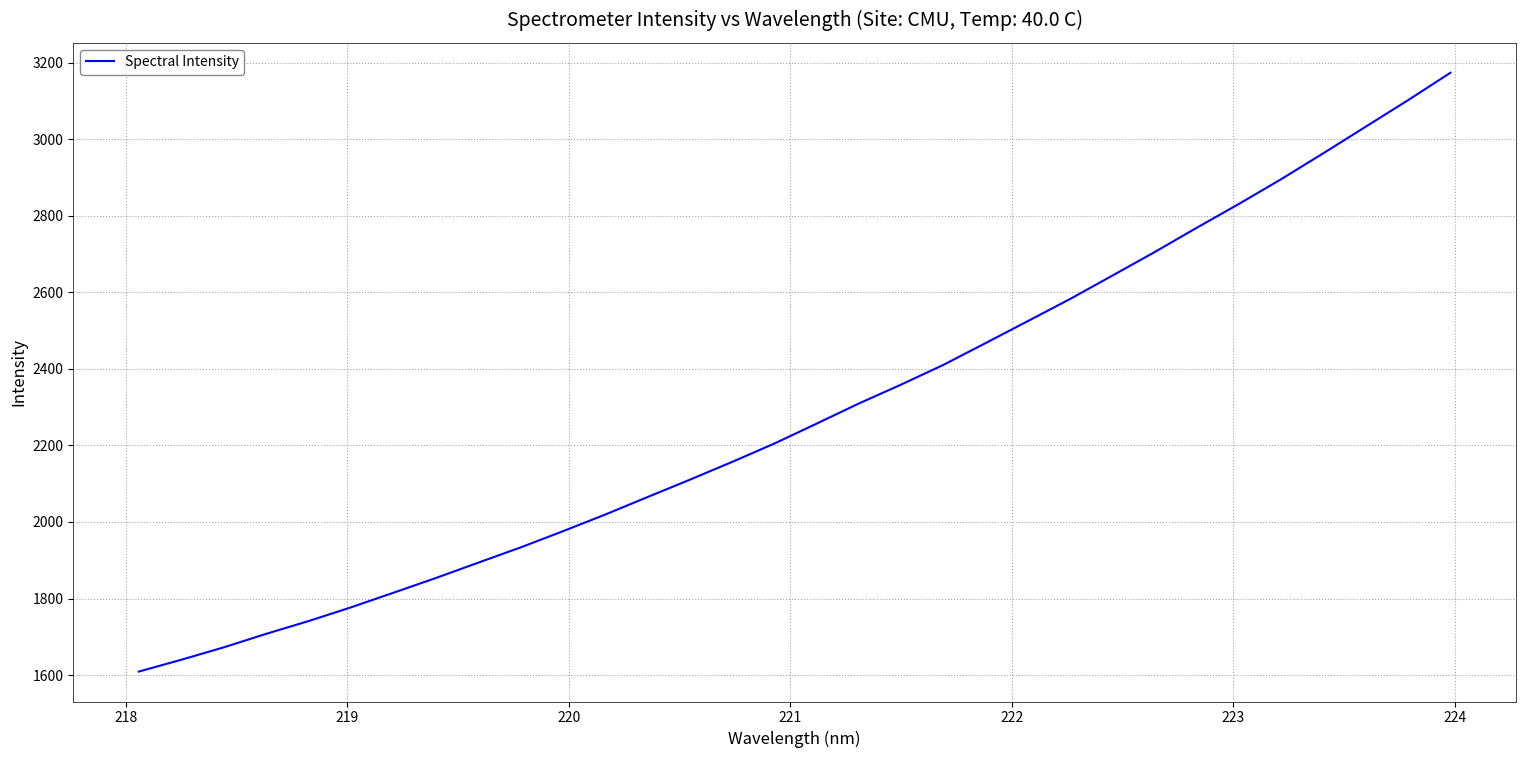

What is the difference between the maximum and minimum values?

1564.1